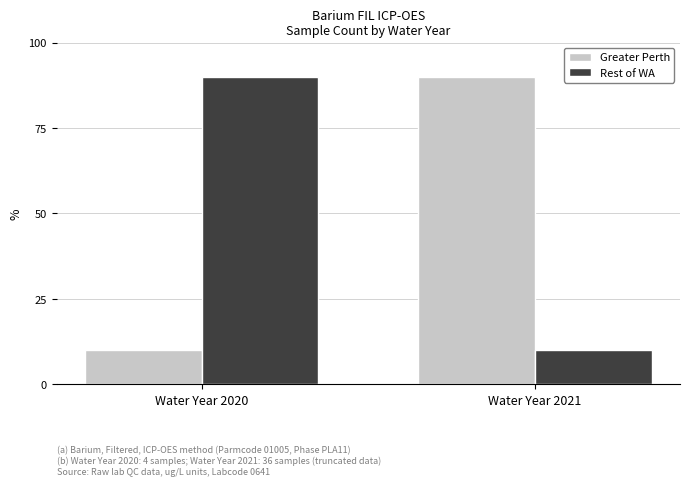

Reading left to right, extract all data points from this chart.

Greater Perth: 10	90
Rest of WA: 90	10